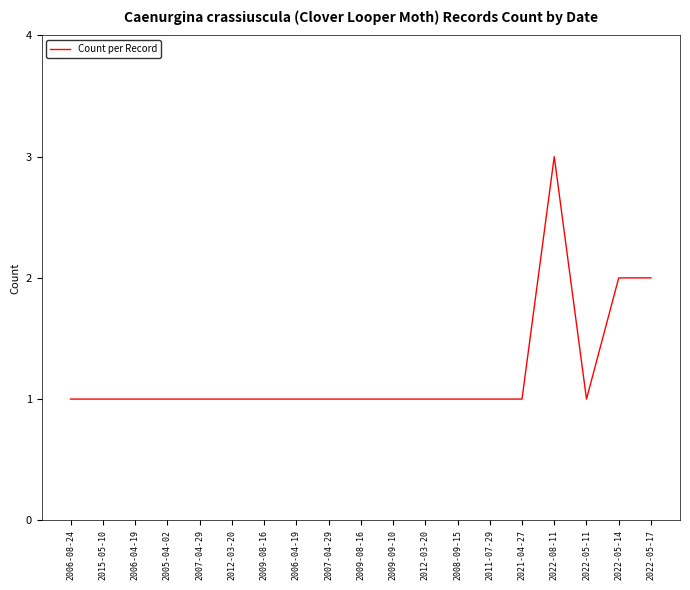

Reading left to right, what are all the values shown in this chart?

2006-08-24=1	2015-05-10=1	2006-04-19=1	2005-04-02=1	2007-04-29=1	2012-03-20=1	2009-08-16=1	2006-04-19=1	2007-04-29=1	2009-08-16=1	2009-09-10=1	2012-03-20=1	2008-09-15=1	2011-07-29=1	2021-04-27=1	2022-08-11=3	2022-05-11=1	2022-05-14=2	2022-05-17=2